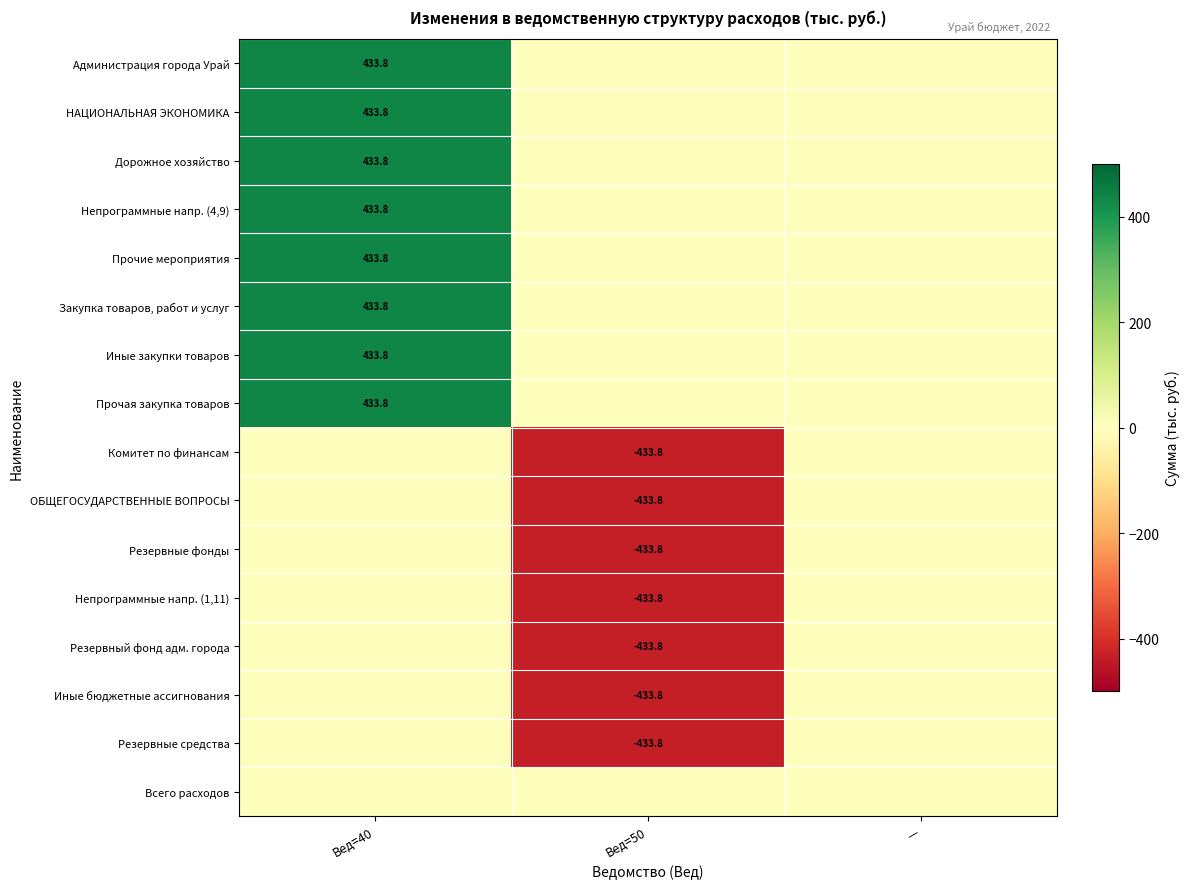

The Закупка товаров, работ и услуг series shows 433.8 at Вед=40. True or false?

True